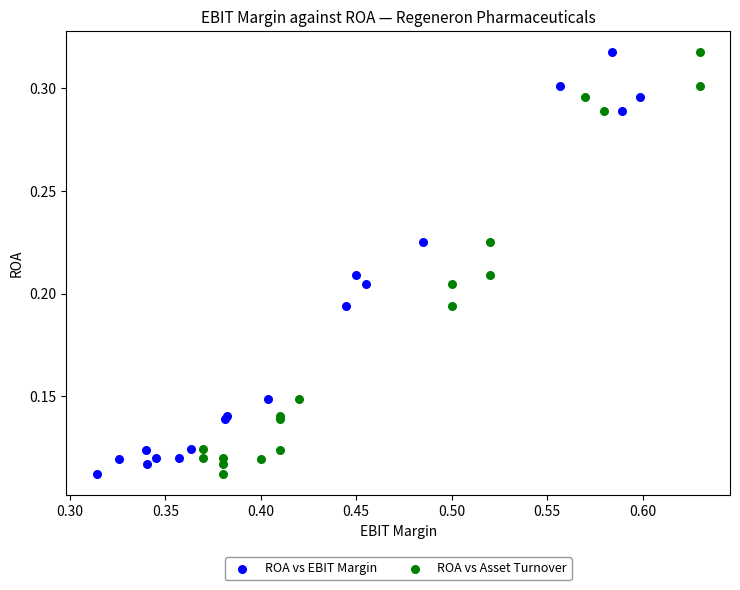

What are all the series names shown in the legend?

ROA vs EBIT Margin, ROA vs Asset Turnover